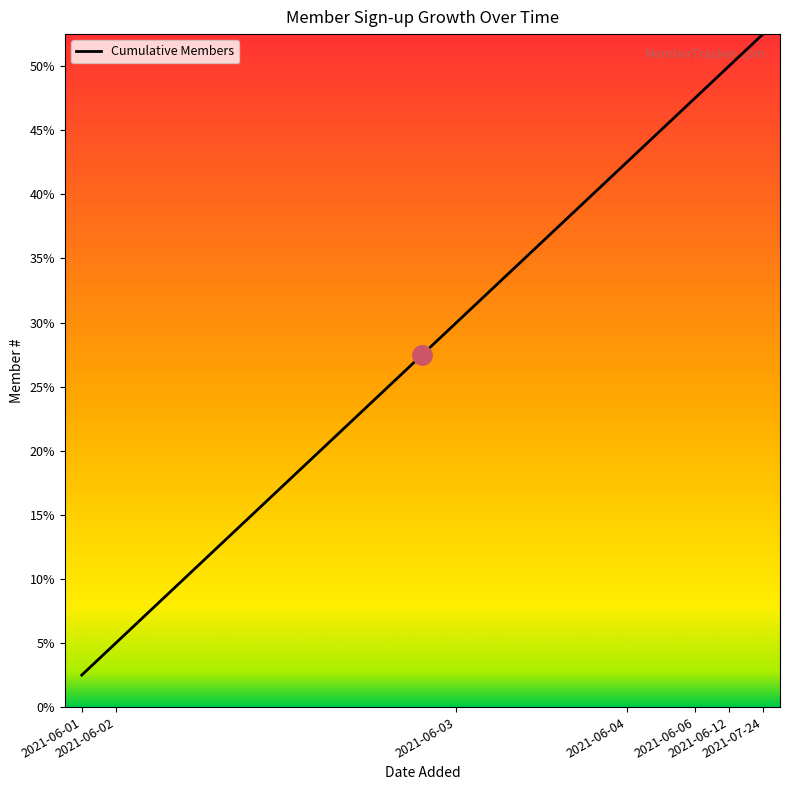

Does the chart have visible grid lines?

No